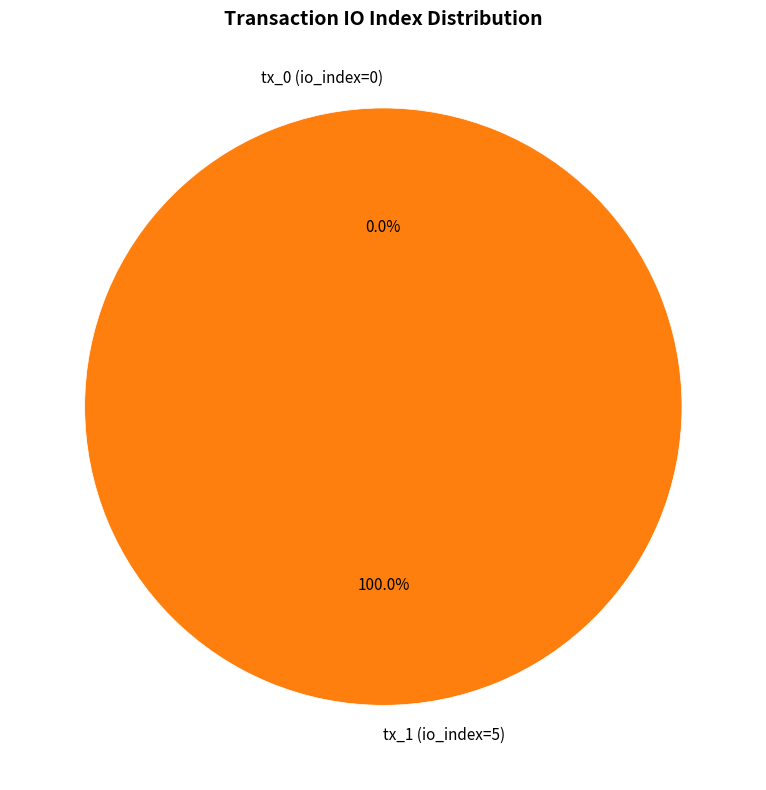

Does tx_1 (io_index=5) represent more than half of the total?

Yes